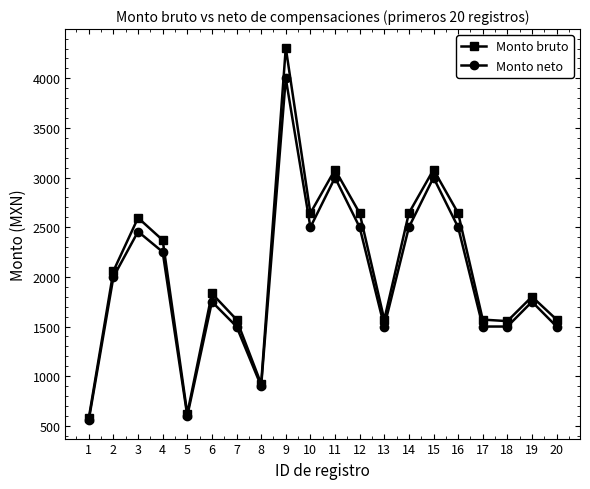

What is the difference between the Monto neto values at 5 and 9?

3400.0